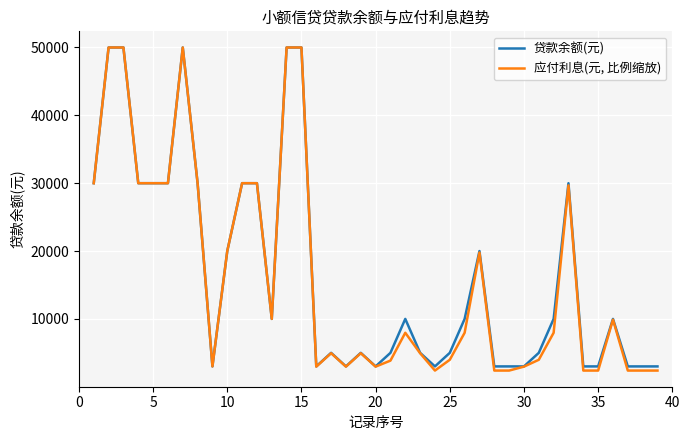

What is the average value of the 应付利息(元, 比例缩放) series?

16252.5